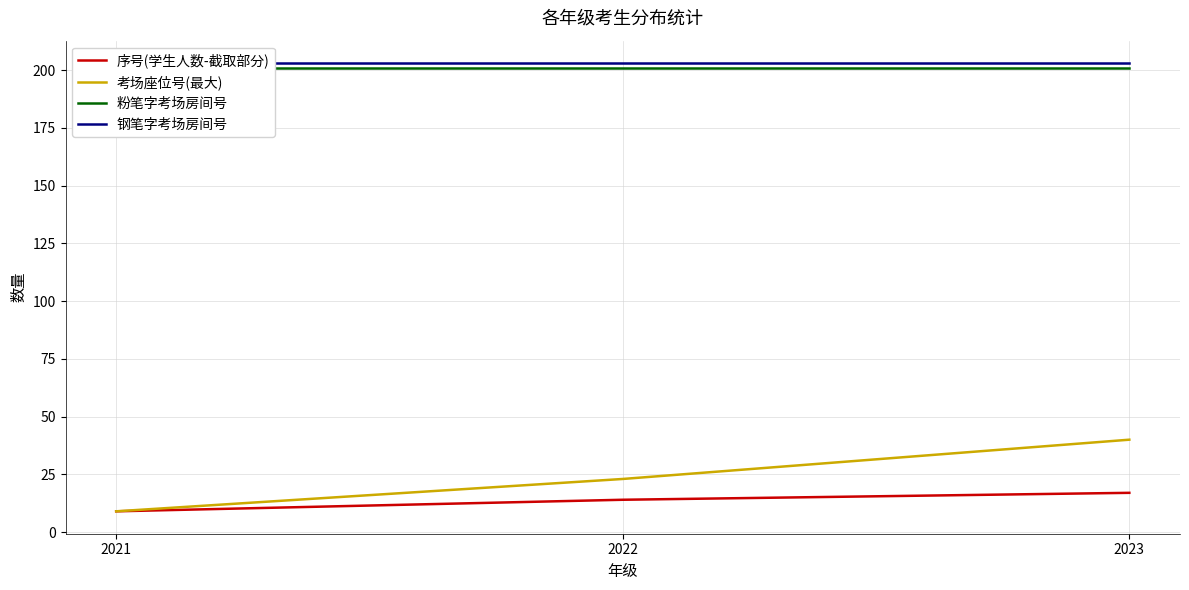

What is the value of the 序号(学生人数-截取部分) point at the 1st from the left?

9